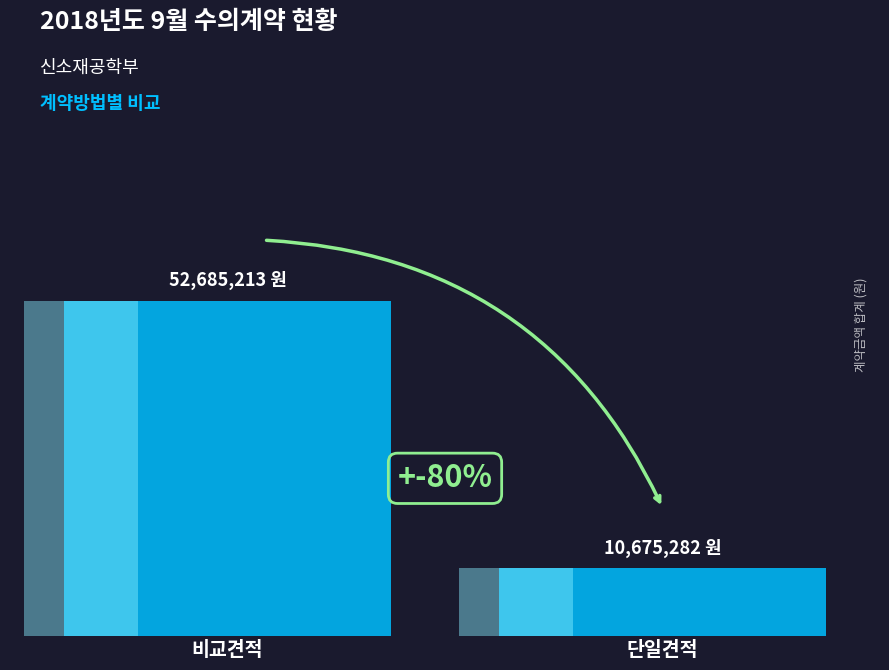

What is the label of the 1st bar from the right?

단일견적